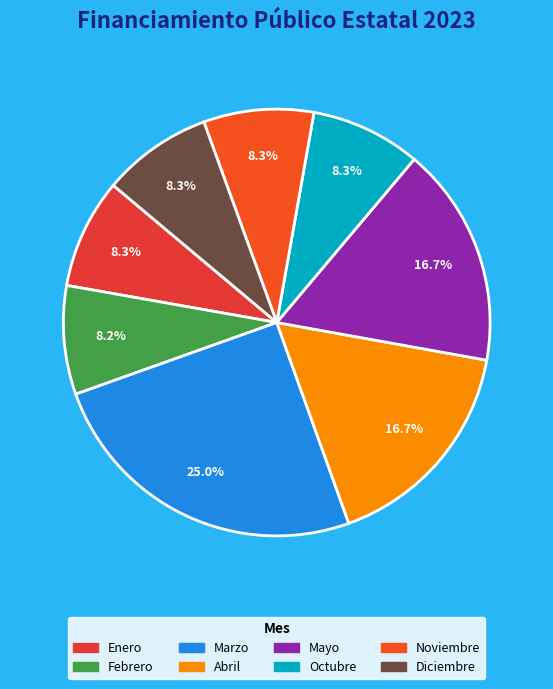

How many segments does this pie chart have?

8